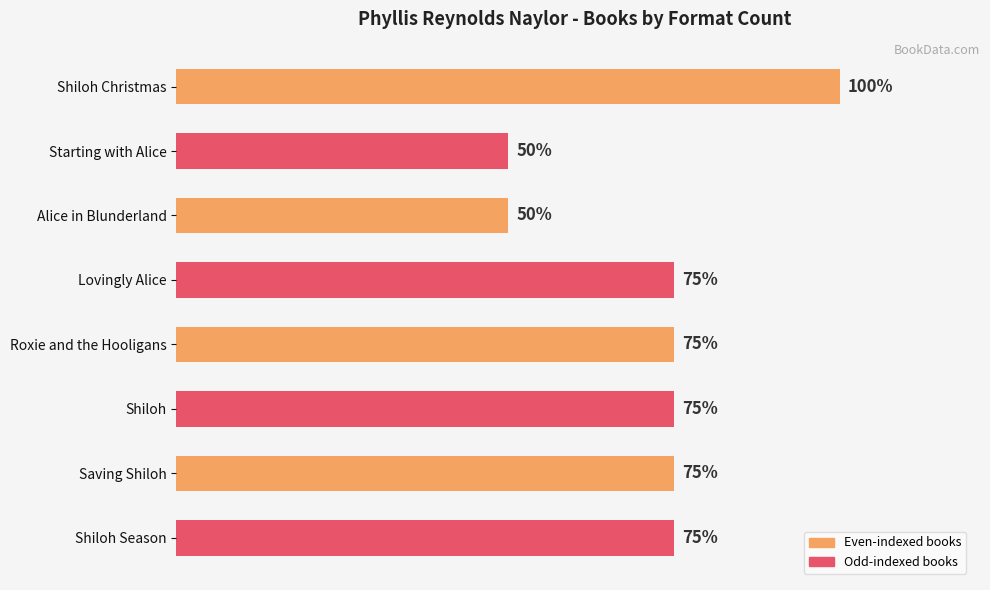

Are the bars horizontal?

Yes